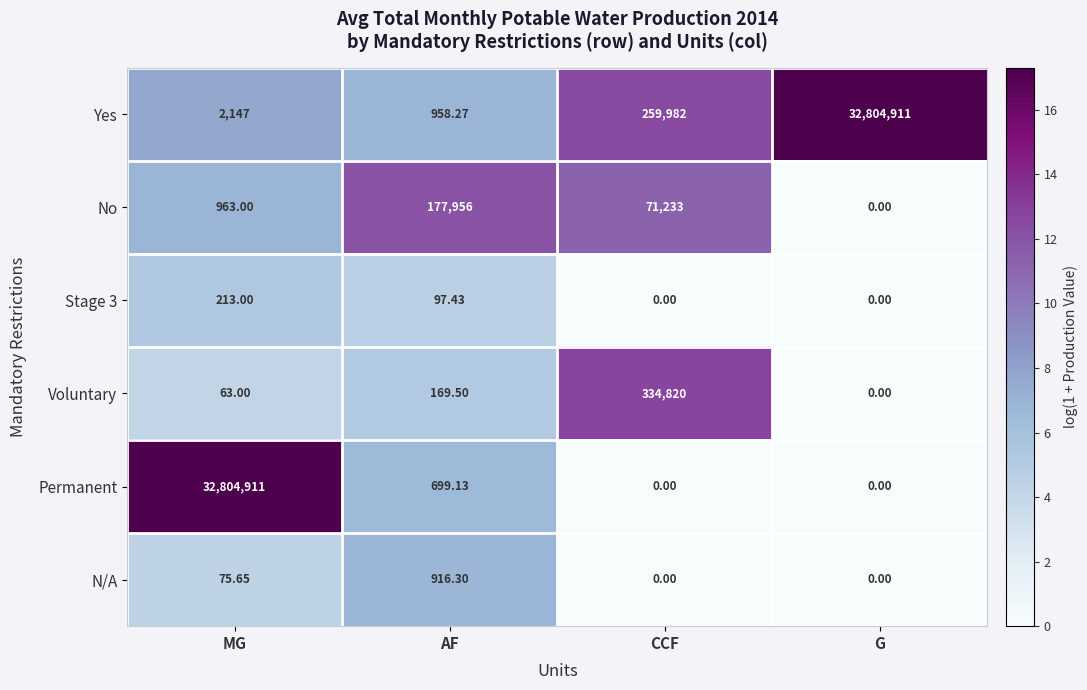

Is the value of No at CCF greater than the value of N/A at AF?

Yes